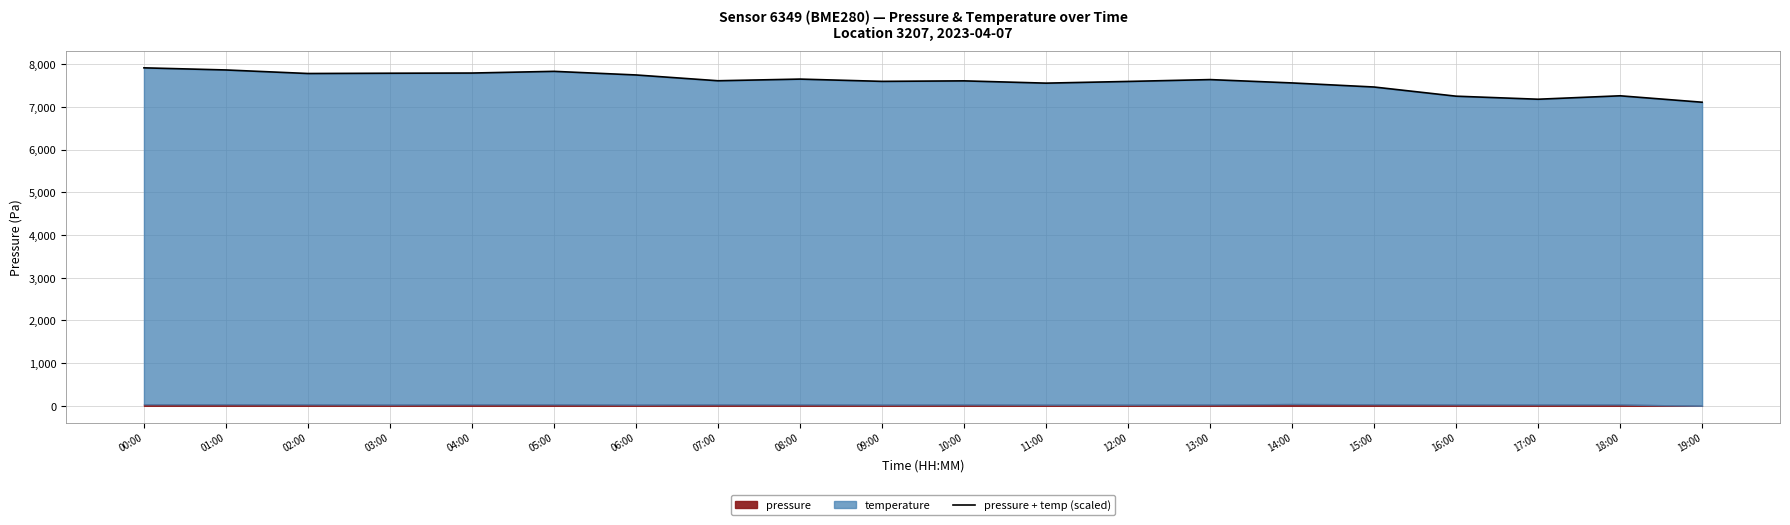

What position from the right is 06:00?

14